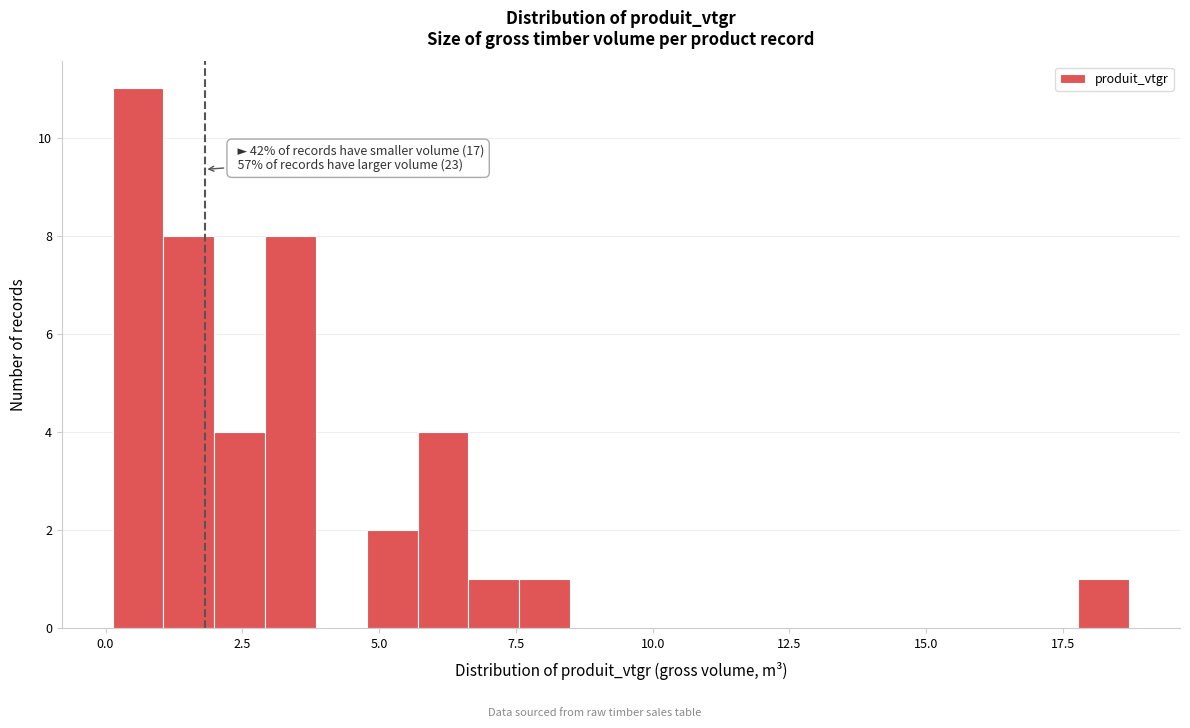

Read against the x-axis, roughly where is the centre of the tallest bar?

0.5